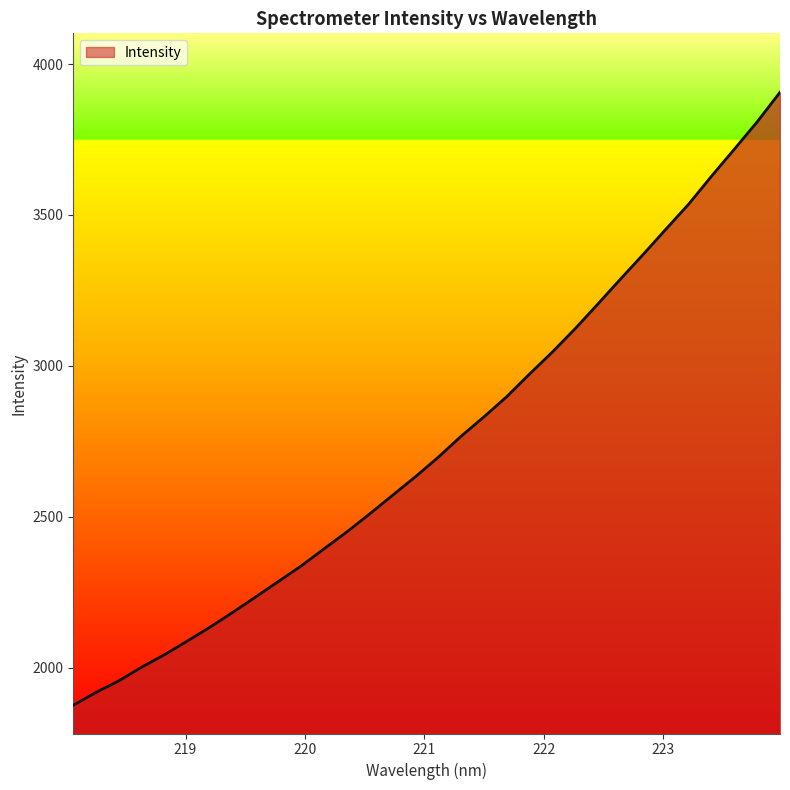

How many lines are shown in the chart?

1